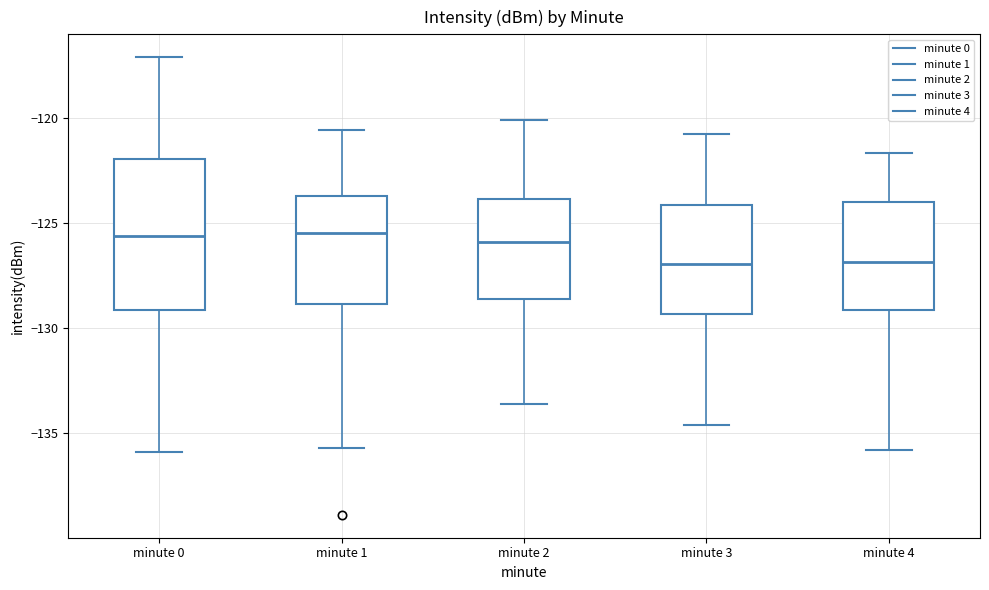

Reading left to right, transcribe this box plot: for each box, give where its median line is, the range the box spans, and where its two whiskers end, as read against the y-axis. The values are not printed on the chart, so give them approximately, as read against the axis.

minute 0: median -125.5, box -129.0 to -122.0, whiskers -136.0 to -117.0
minute 1: median -125.5, box -129.0 to -123.5, whiskers -135.5 to -120.5
minute 2: median -126.0, box -128.5 to -124.0, whiskers -133.5 to -120.0
minute 3: median -127.0, box -129.5 to -124.0, whiskers -134.5 to -121.0
minute 4: median -127.0, box -129.0 to -124.0, whiskers -136.0 to -121.5